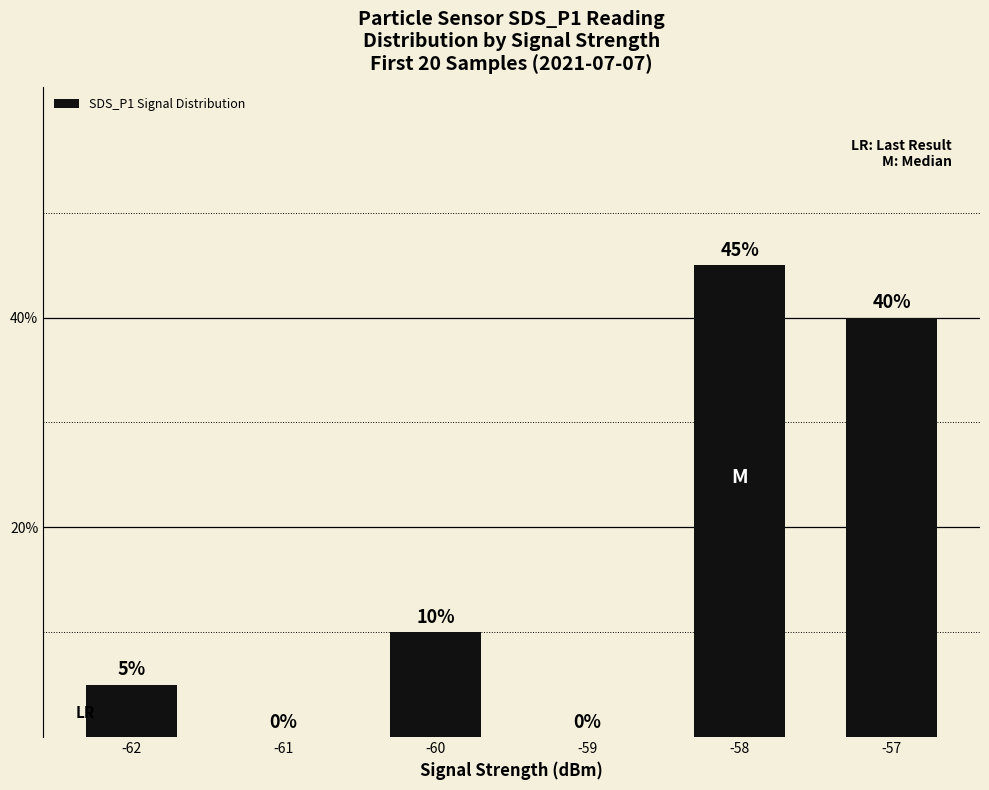

What is the change in value from -59 to -58?

+45